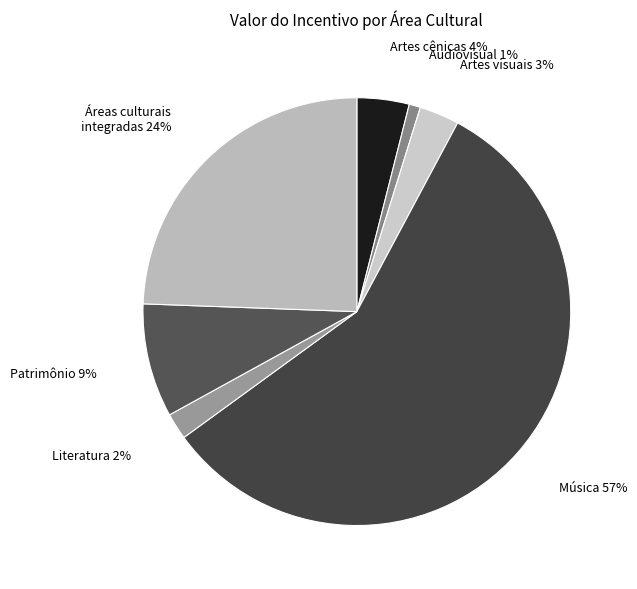

Between Artes cênicas and Patrimônio, which is larger?

Patrimônio